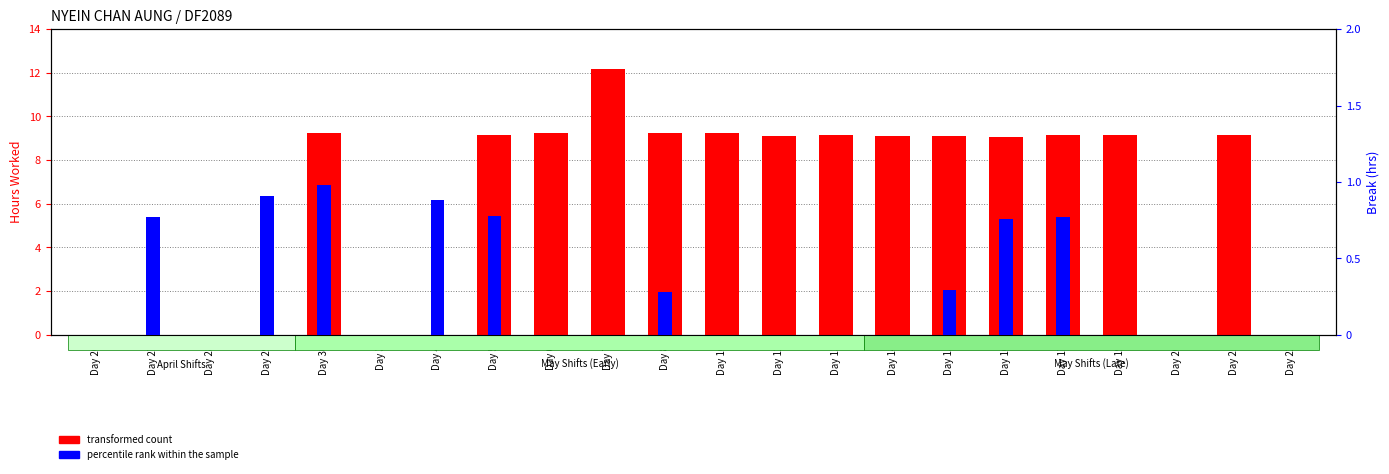

Rank the categories by percentile rank within the sample value from highest to lowest.

Day 30, Day 29, Day 4, Day 5, Day 27, Day 17, Day 16, Day 15, Day 8, Day 26, Day 28, Day 3, Day 6, Day 7, Day 10, Day 12, Day 13, Day 14, Day 19, Day 20, Day 21, Day 22